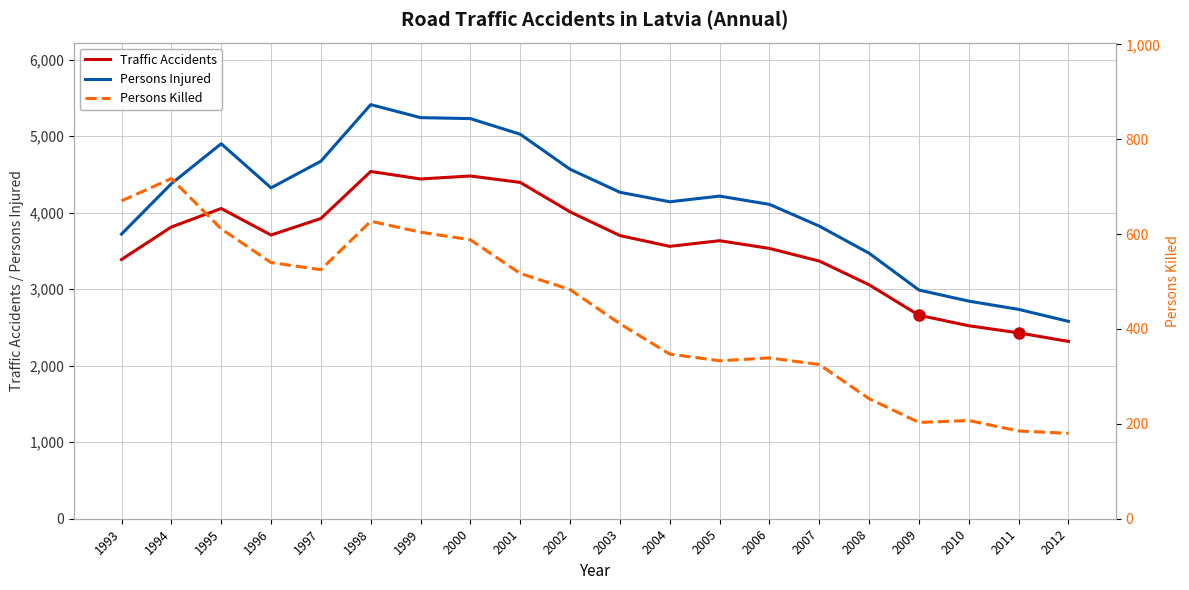

What is the smallest value displayed?

180